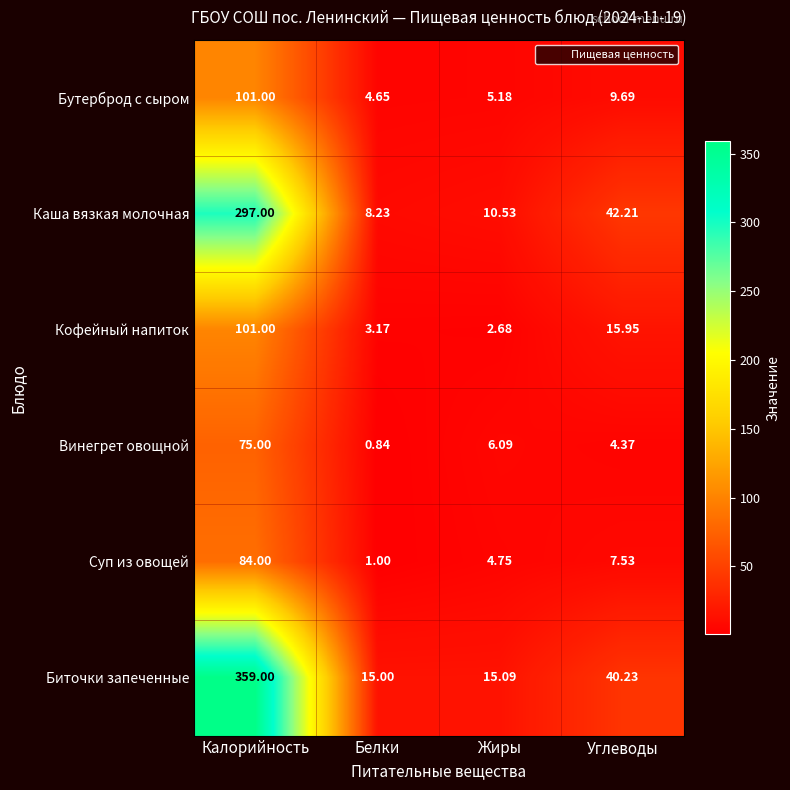

Which category has the lowest value across all series?

Белки